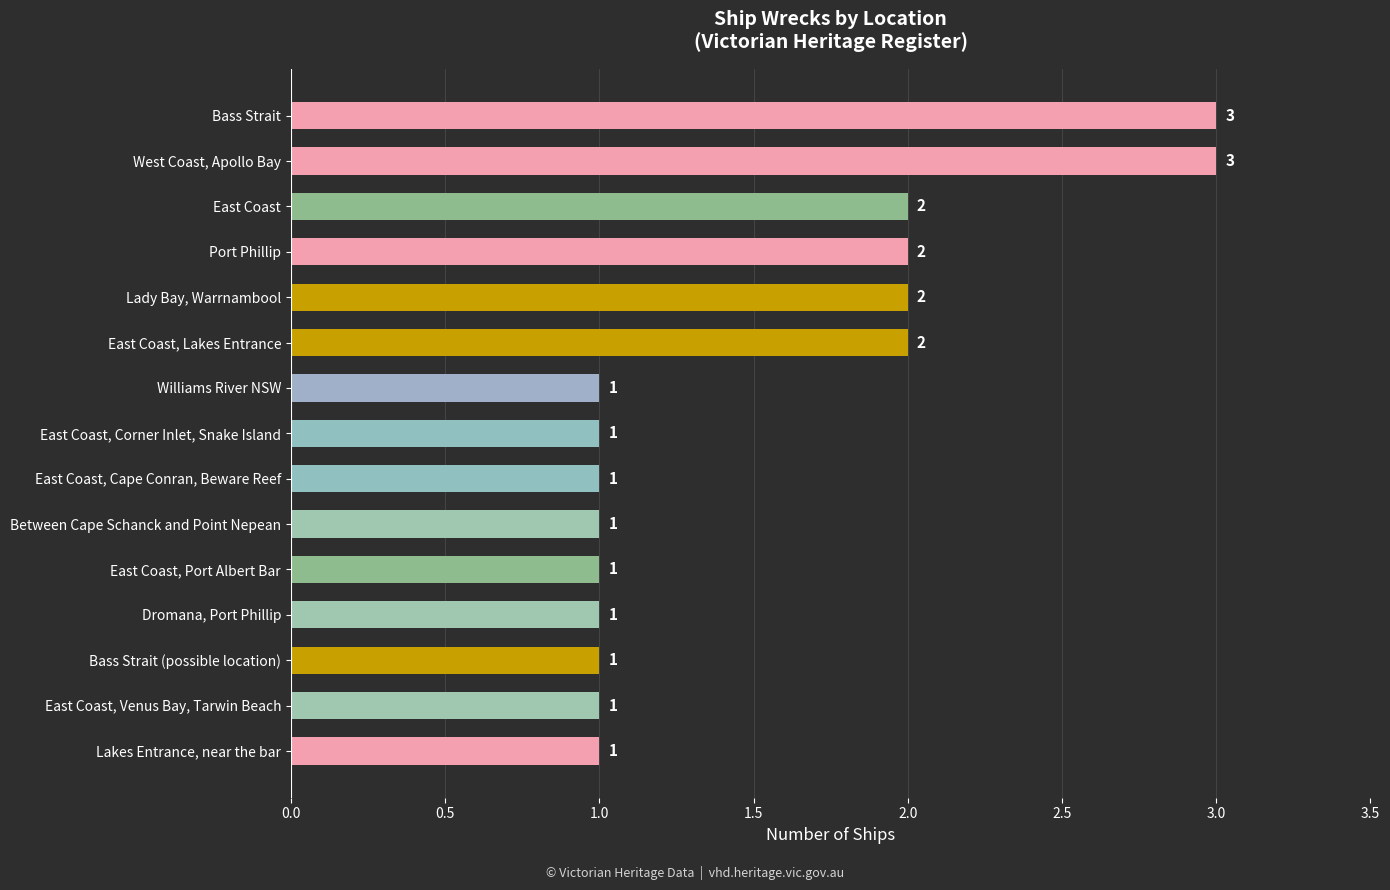

How many values are between 1 and 2?

13